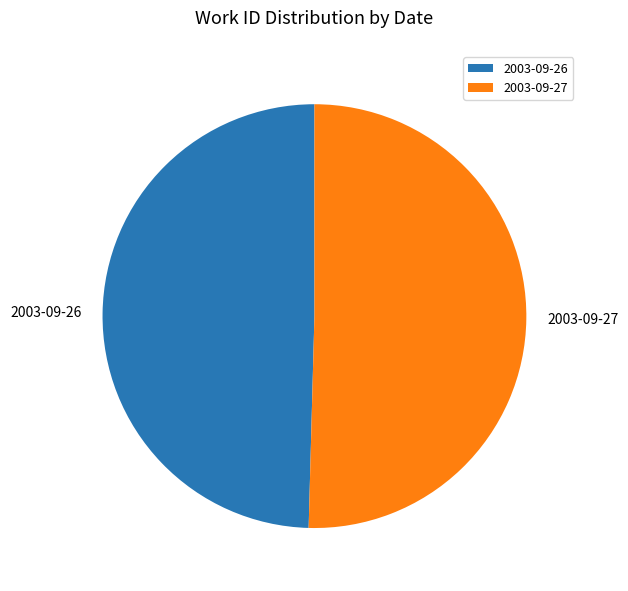

Is the sum of 2003-09-27 and 2003-09-26 greater than half?

Yes